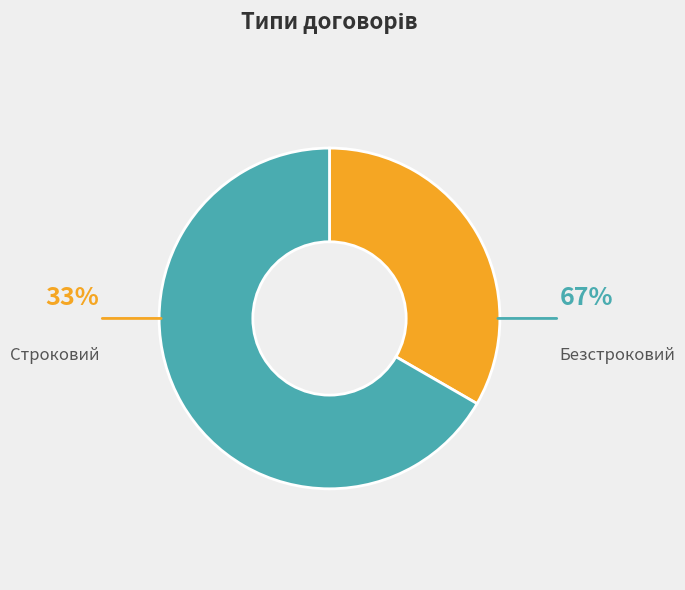

To the nearest percent, what percentage of the pie is Строковий?

33%